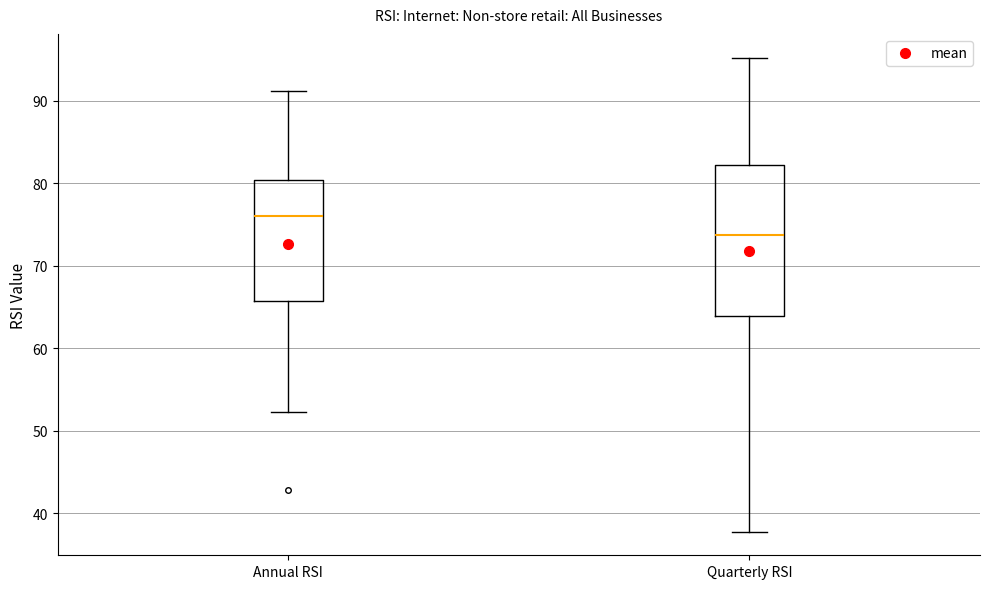

Reading left to right, read every box against the y-axis: the position of its median line, the range the box covers, and the ends of its whiskers. The values are not printed on the chart, so give them approximately, as read against the axis.

Annual RSI: median 76, box 66 to 80, whiskers 52 to 91
Quarterly RSI: median 74, box 64 to 82, whiskers 38 to 95